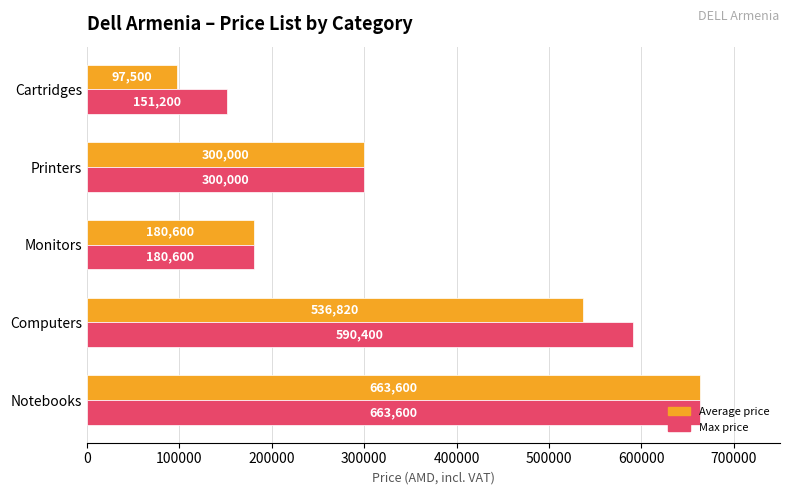

At which category is the sum across all series the highest?

Notebooks